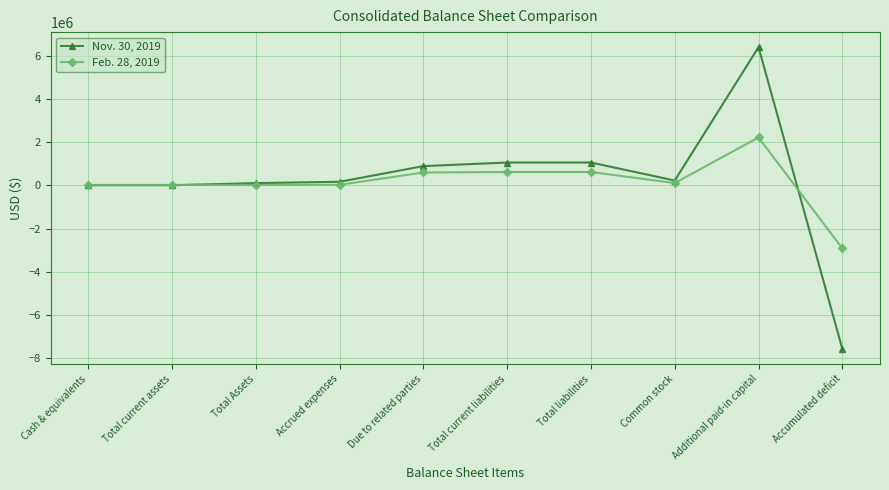

What is the value of the Feb. 28, 2019 point at the 10th from the left?

-2914919